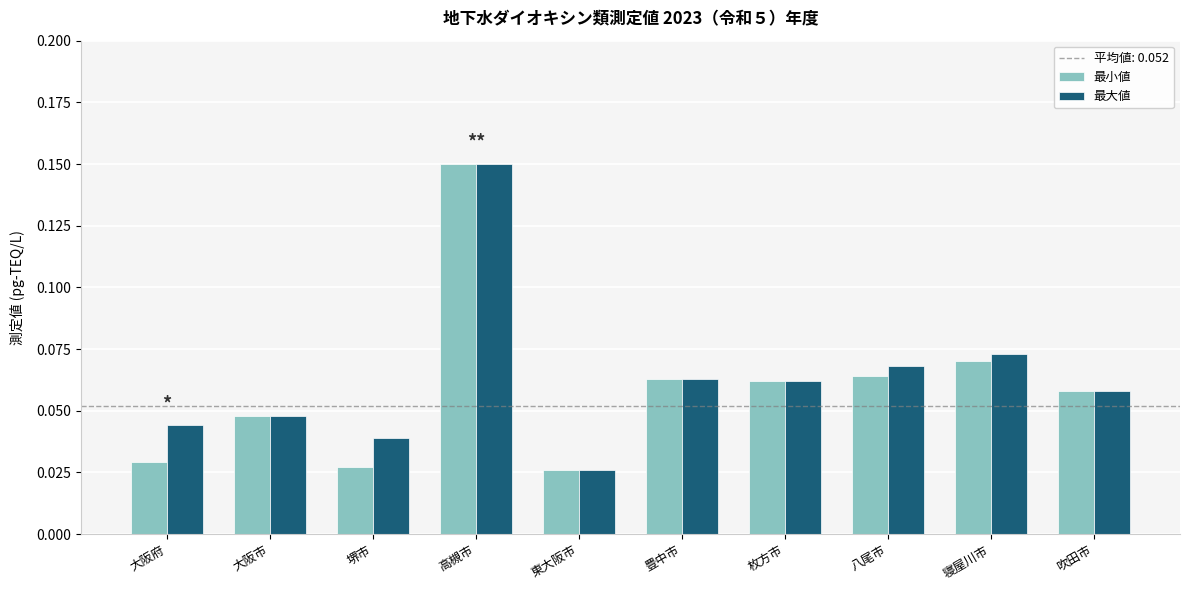

Which series changed the most between 大阪市 and 寝屋川市?

最大値